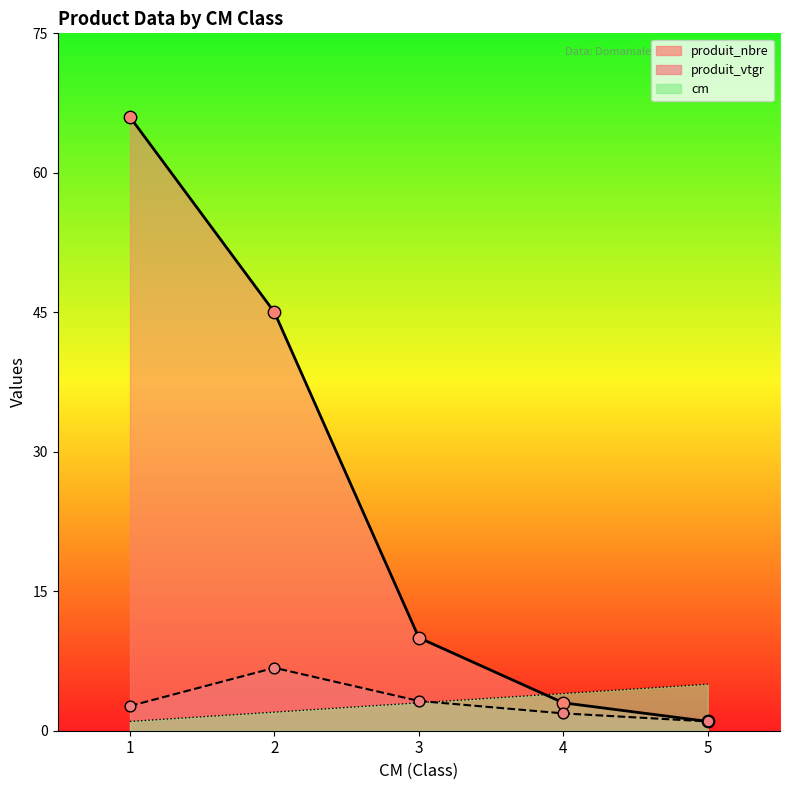

Which series reaches the minimum Y coordinate?

cm